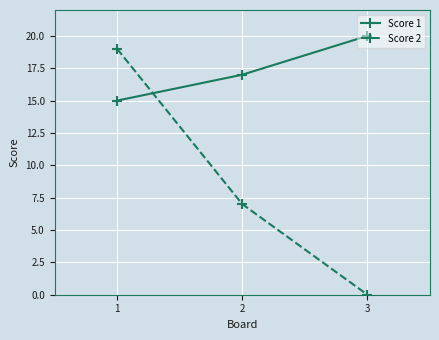

At how many categories does at least one series exceed 4?

3